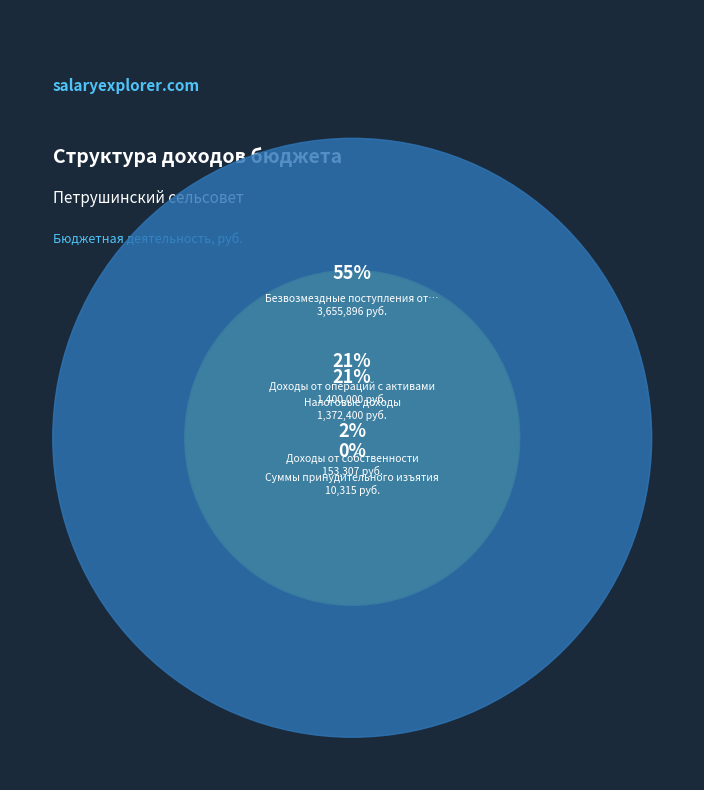

Which slice represents more than half of the pie?

Безвозмездные поступления от бюджетов